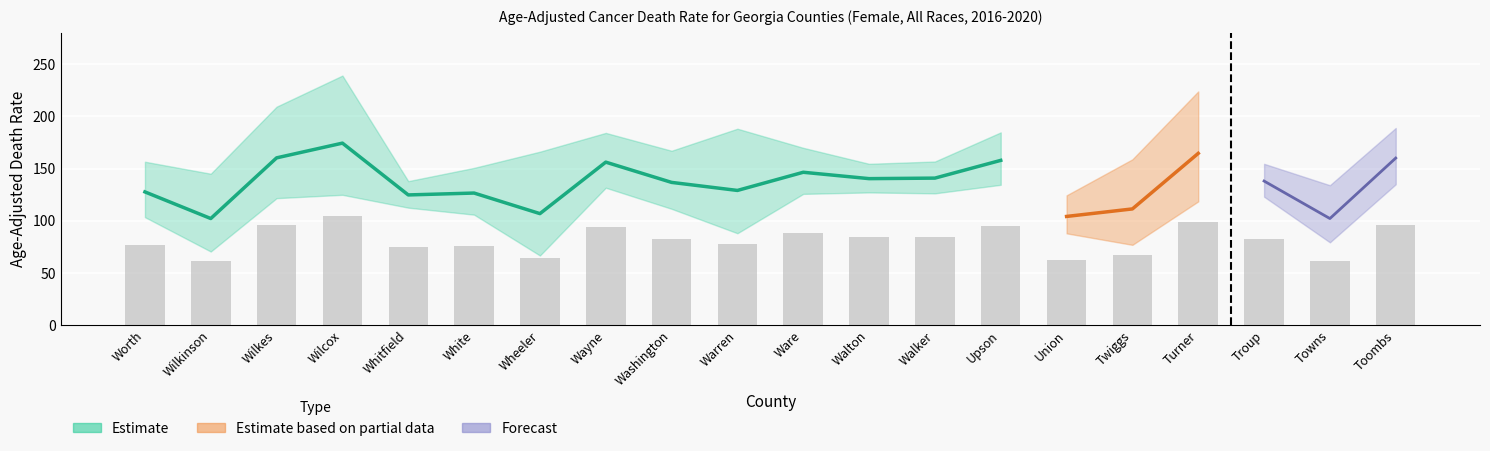

Is the value of Lower CI at Wilcox greater than the value of Upper CI at Whitfield?

No